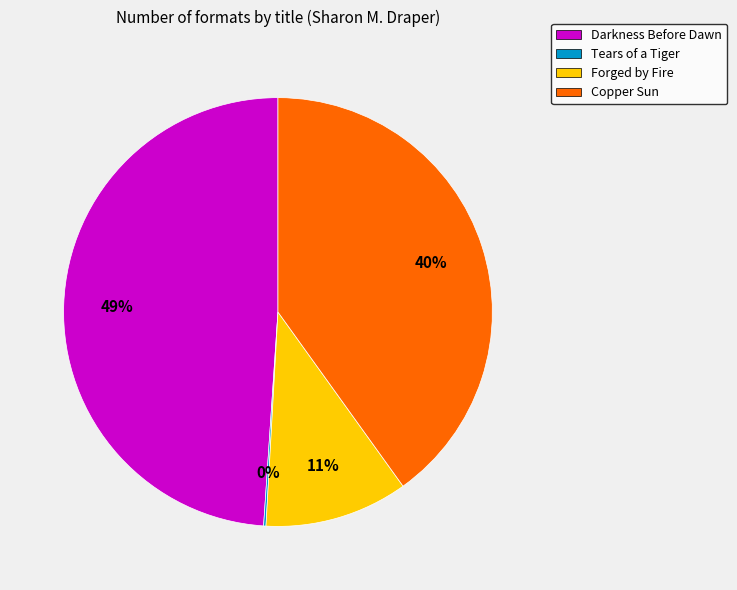

Is Darkness Before Dawn the majority of the pie?

No